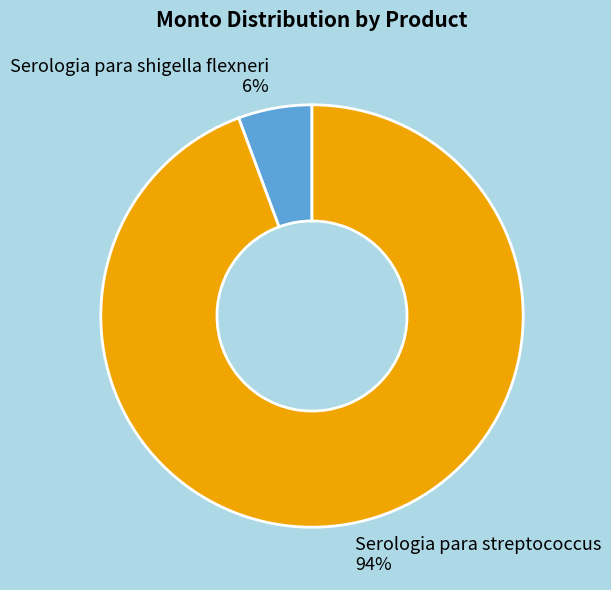

To the nearest percent, what is the average slice percentage?

50%